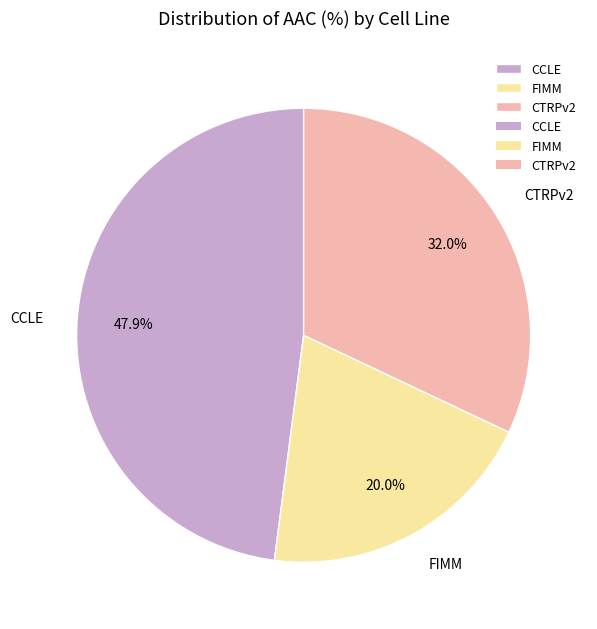

Combined, do CCLE and FIMM account for over 50%?

Yes